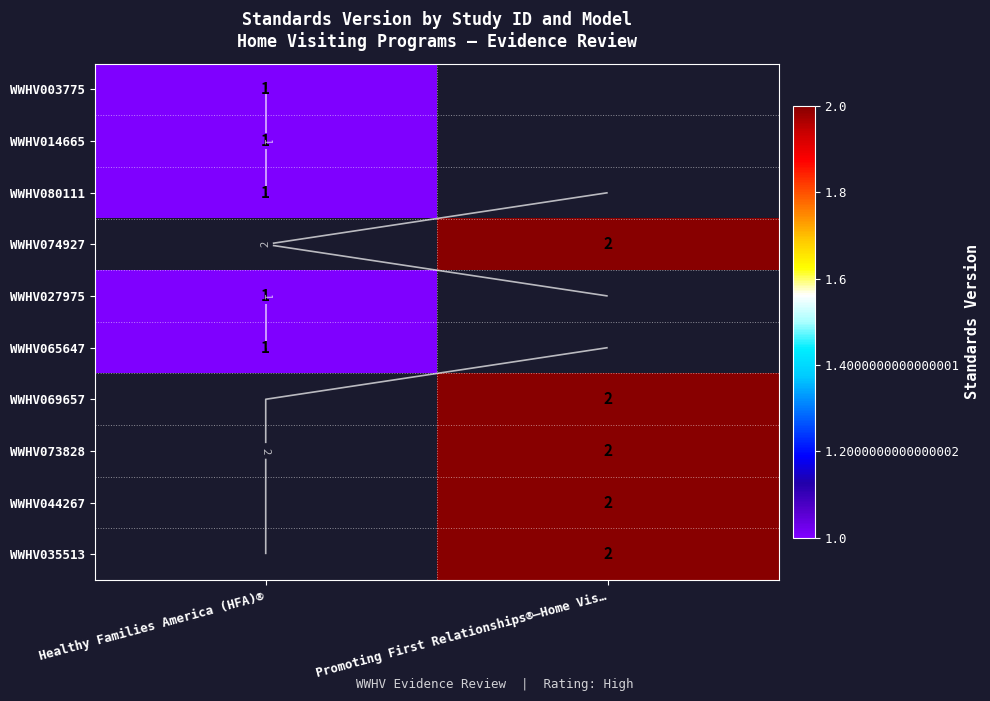

At how many categories does at least one series exceed 1?

1